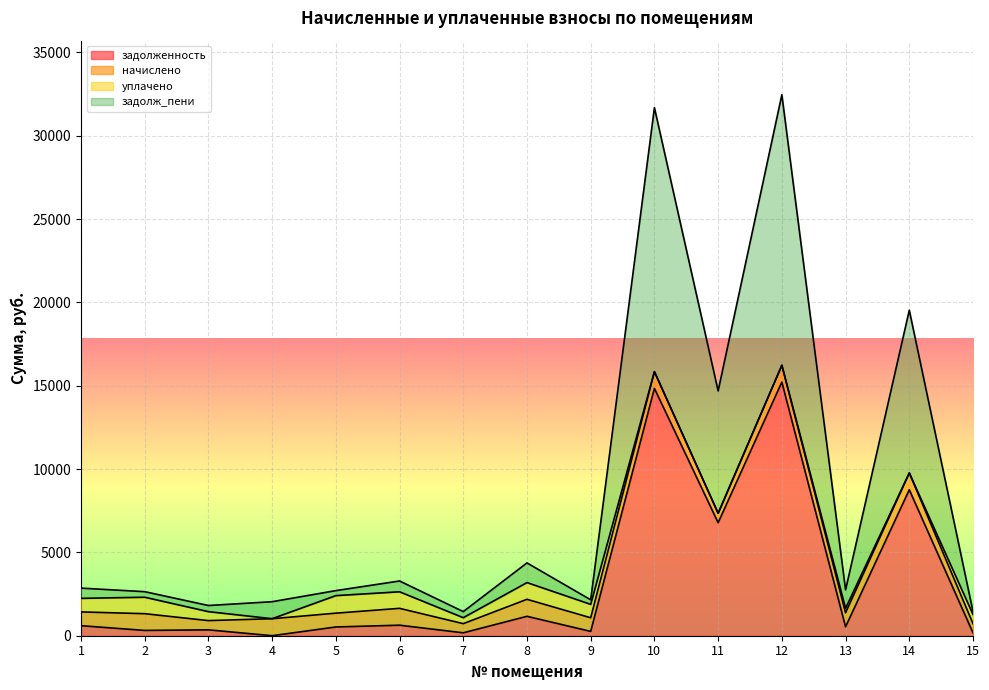

List the labels in order of задолж_пени value, largest first.

12, 10, 14, 11, 8, 6, 1, 13, 5, 2, 9, 4, 3, 15, 7